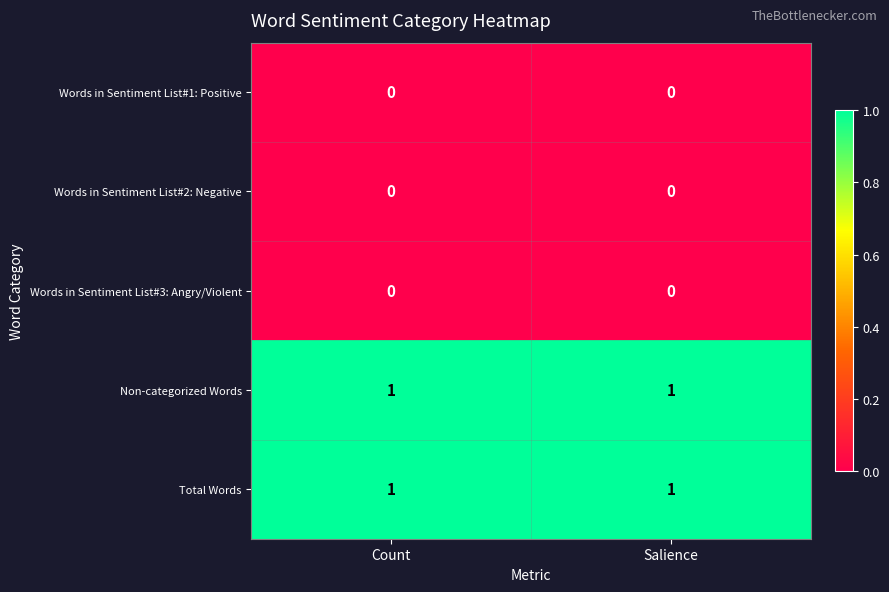

What is the total value across all series at Salience?

2